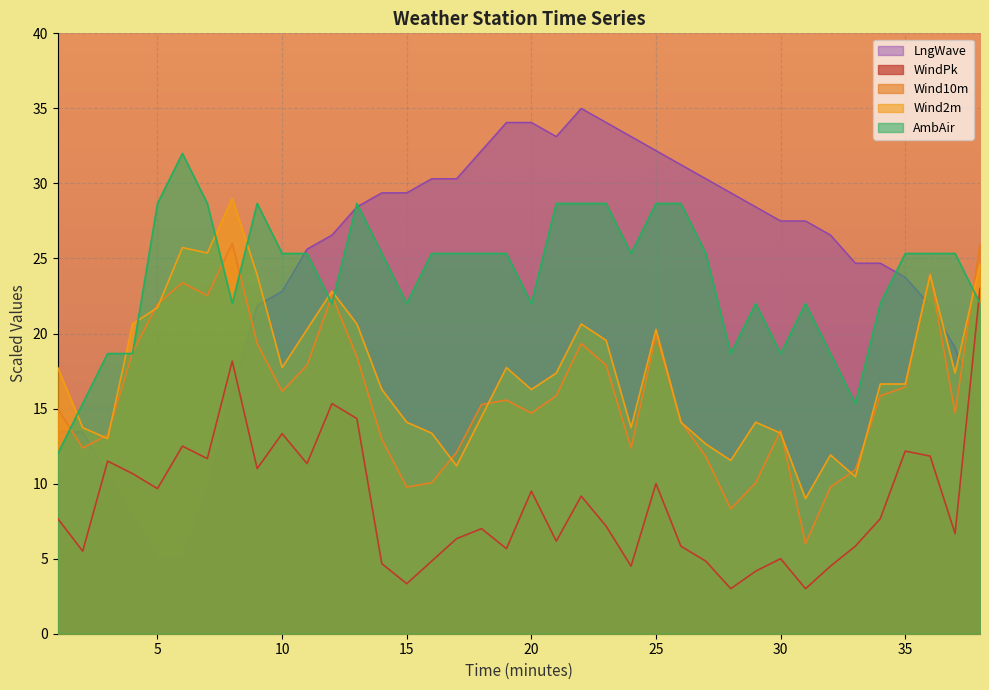

What value does the Wind2m series have at 30?

13.4